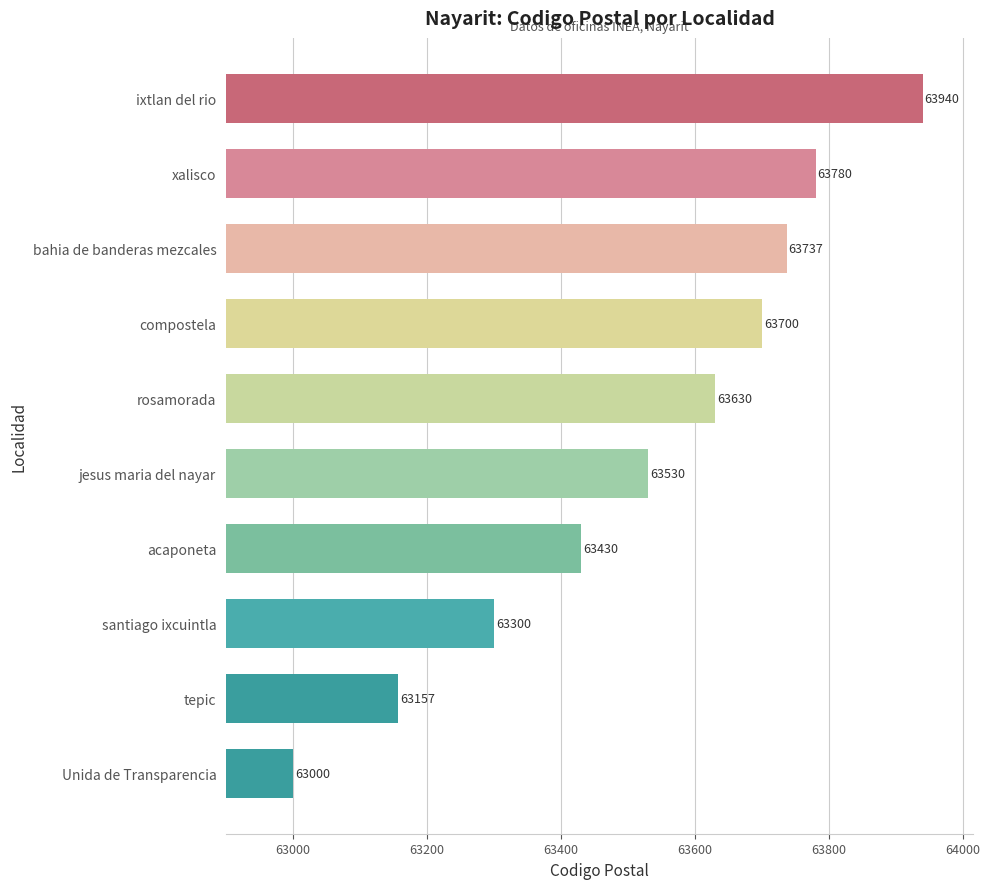

Reading bottom to top, what are all the values shown in this chart?

63000	63157	63300	63430	63530	63630	63700	63737	63780	63940